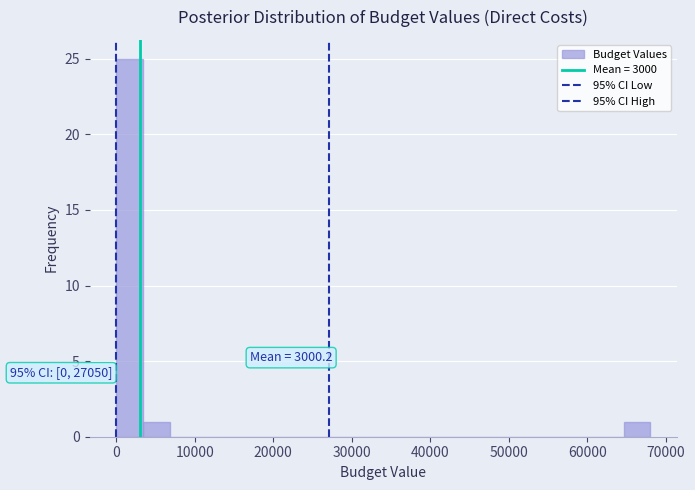

Read against the x-axis, roughly where is the centre of the tallest bar?

2000